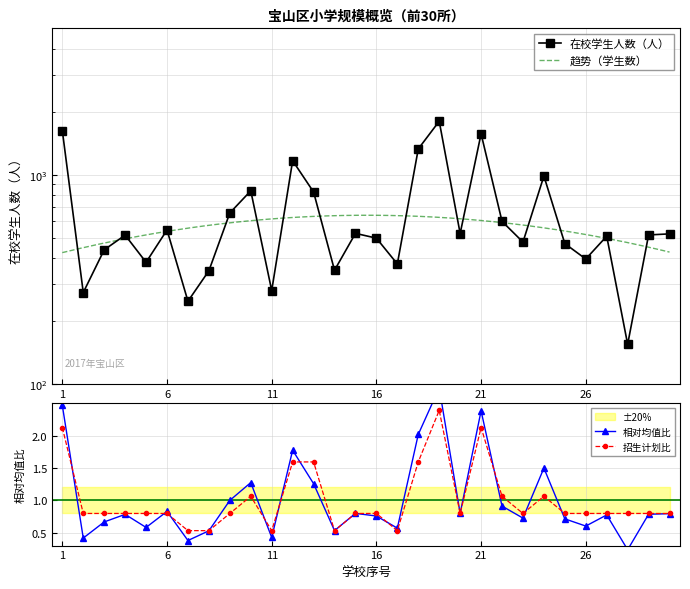

True or false: 招生计划数（班） and 在校学生人数（人） cross at least once.

False